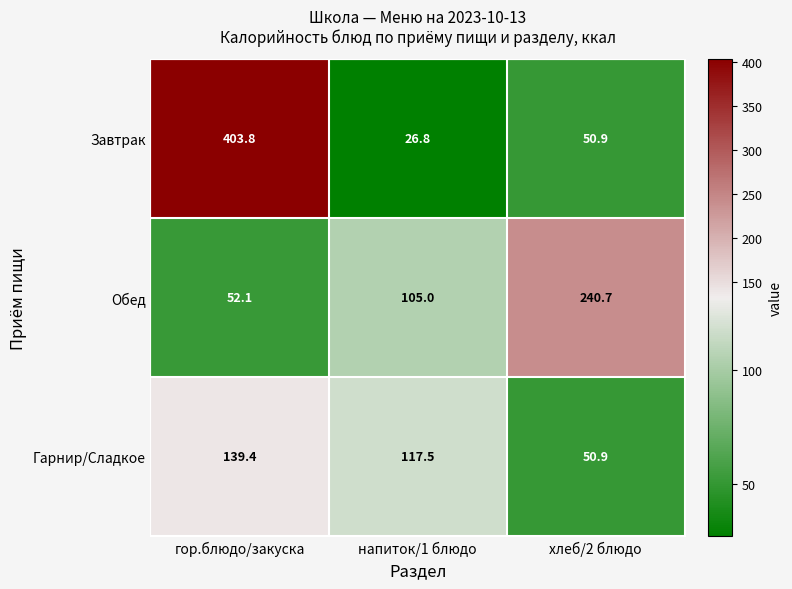

The Завтрак series shows 403.8 at гор.блюдо/закуска. True or false?

True